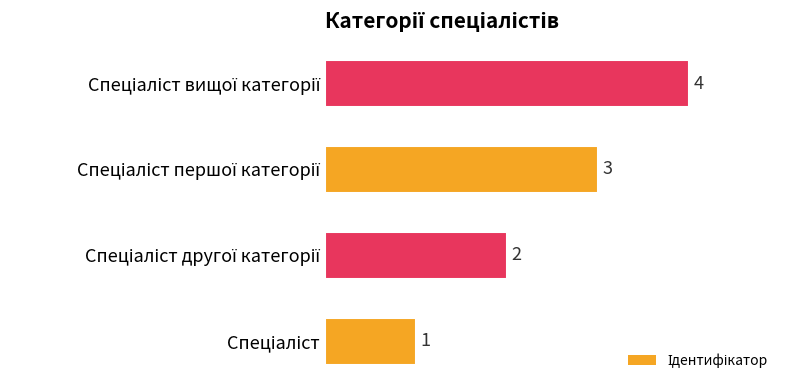

What is the difference between the maximum and minimum values?

3